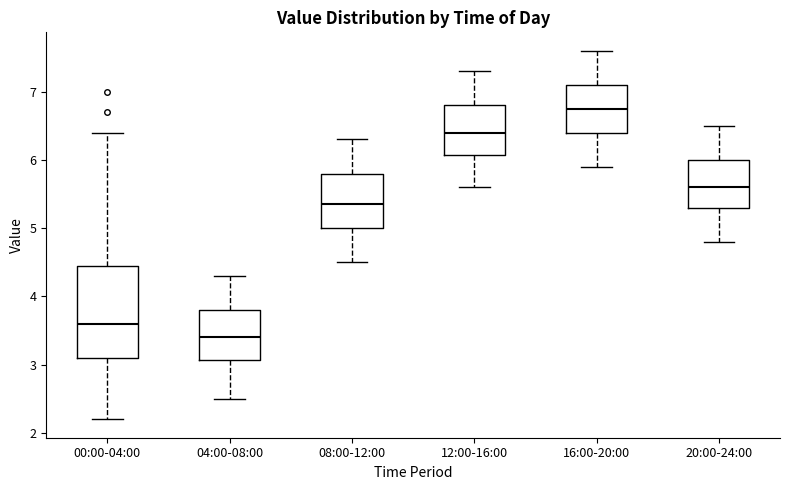

Reading left to right, read every box against the y-axis: the position of its median line, the range the box covers, and the ends of its whiskers. The values are not printed on the chart, so give them approximately, as read against the axis.

00:00-04:00: median 3.6, box 3.1 to 4.5, whiskers 2.2 to 6.4
04:00-08:00: median 3.4, box 3.1 to 3.8, whiskers 2.5 to 4.3
08:00-12:00: median 5.4, box 5.0 to 5.8, whiskers 4.5 to 6.3
12:00-16:00: median 6.4, box 6.1 to 6.8, whiskers 5.6 to 7.3
16:00-20:00: median 6.8, box 6.4 to 7.1, whiskers 5.9 to 7.6
20:00-24:00: median 5.6, box 5.3 to 6.0, whiskers 4.8 to 6.5